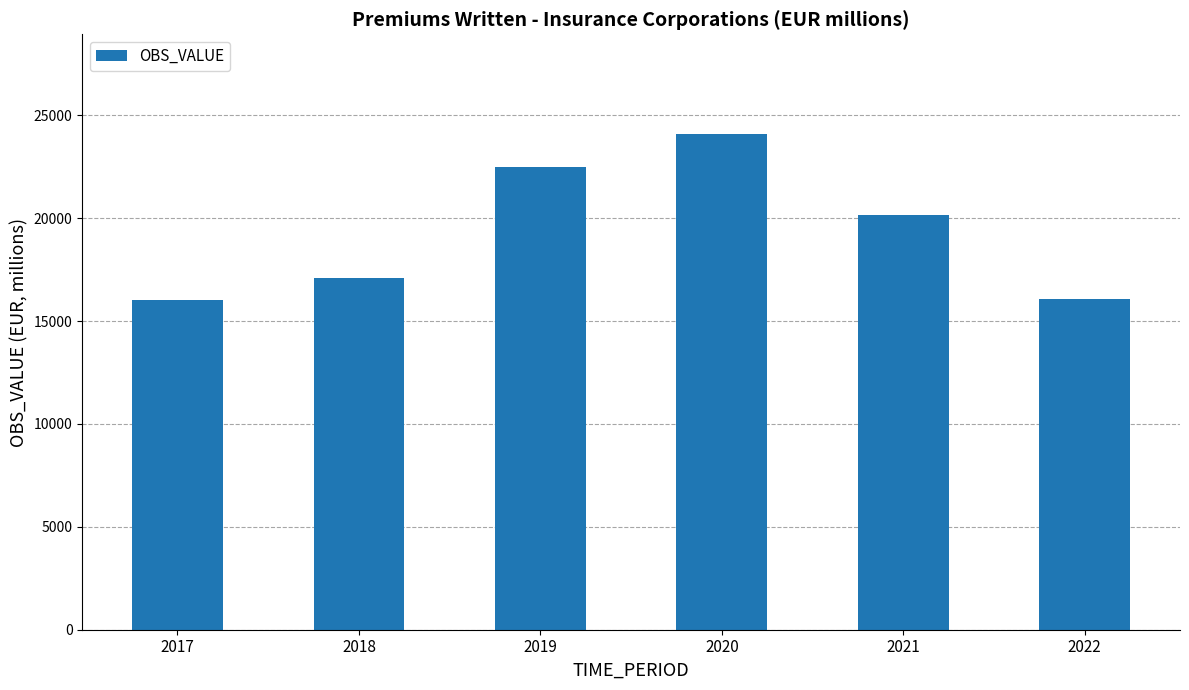

How many categories are shown in the chart?

6